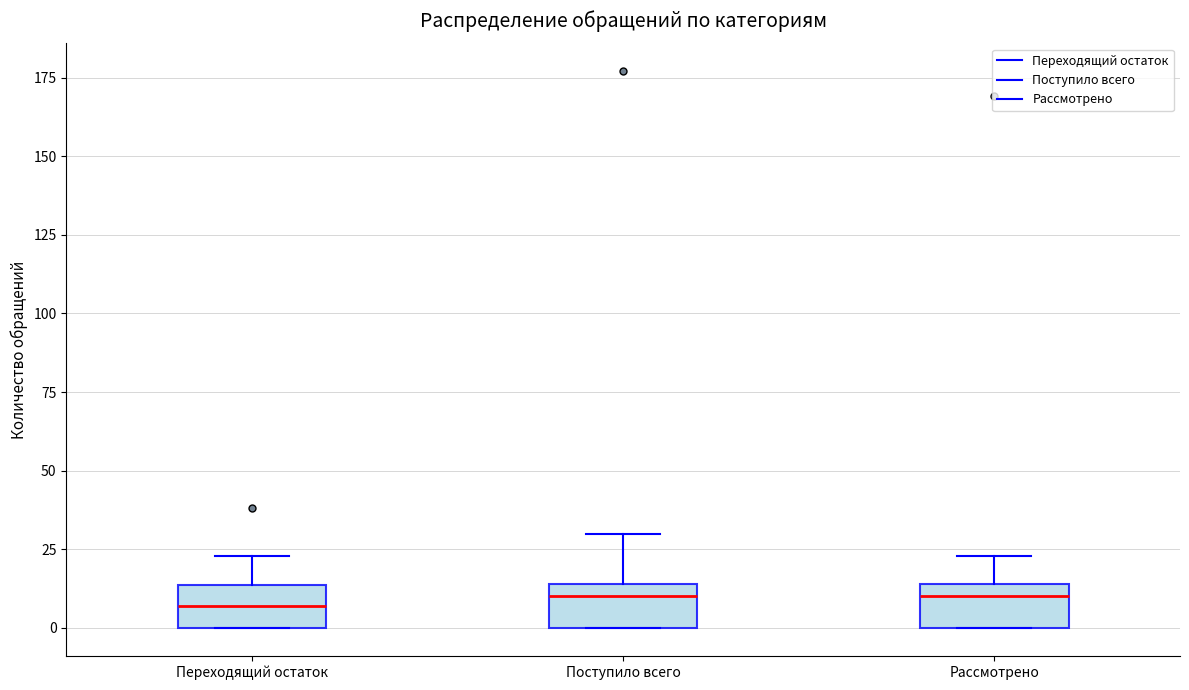

Reading left to right, transcribe this box plot: for each box, give where its median line is, the range the box spans, and where its two whiskers end, as read against the y-axis. The values are not printed on the chart, so give them approximately, as read against the axis.

Переходящий остаток: median 5, box 0 to 15, whiskers 0 to 25
Поступило всего: median 10, box 0 to 15, whiskers 0 to 30
Рассмотрено: median 10, box 0 to 15, whiskers 0 to 25